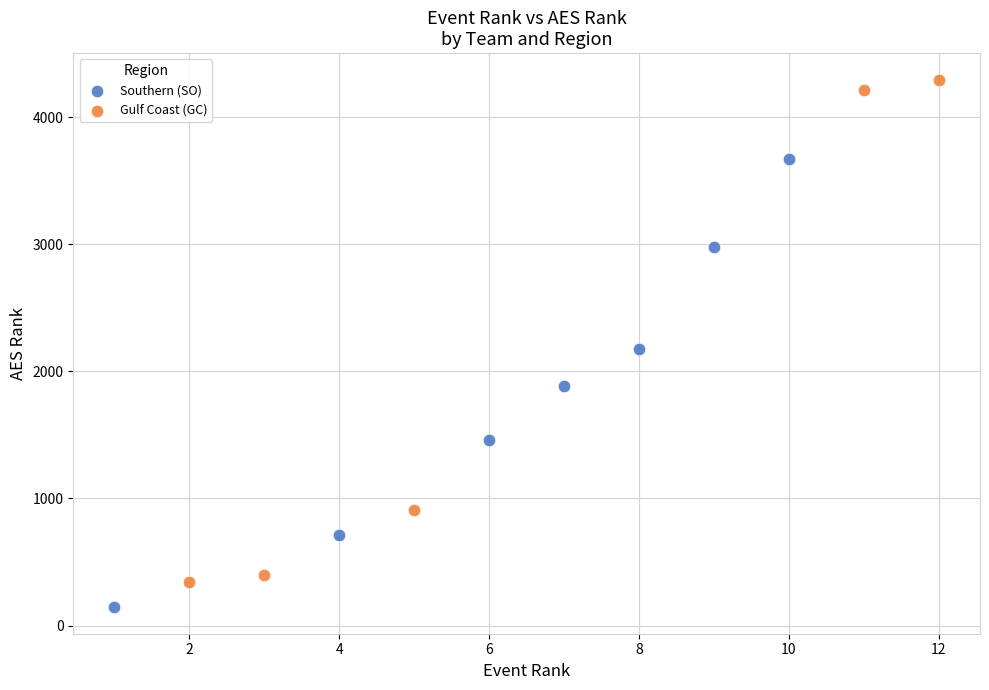

Which series reaches the maximum Y coordinate?

Gulf Coast (GC)